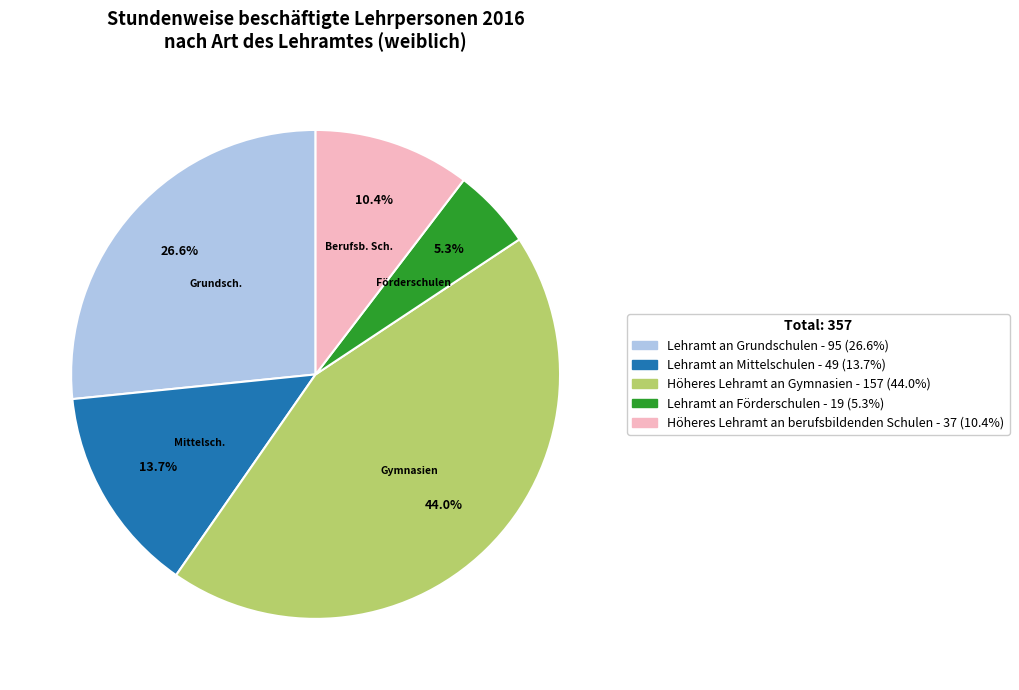

The Höheres Lehramt an berufsbildenden Schulen slice represents 10% of the pie. True or false?

True